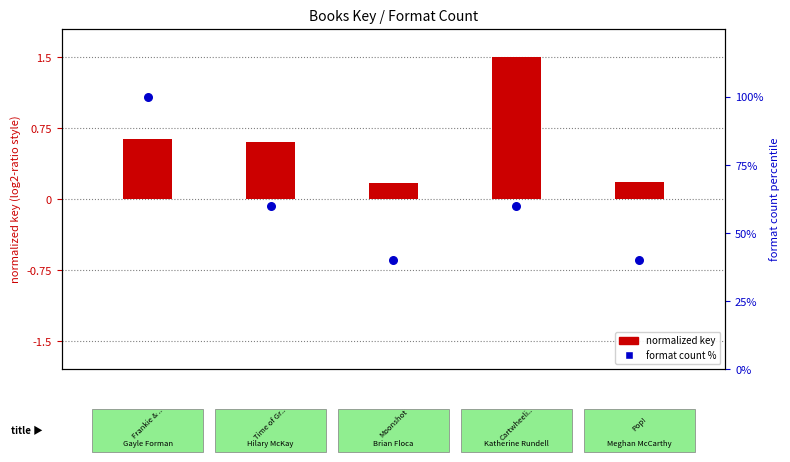

What is the total value across all series at 2?

40.2